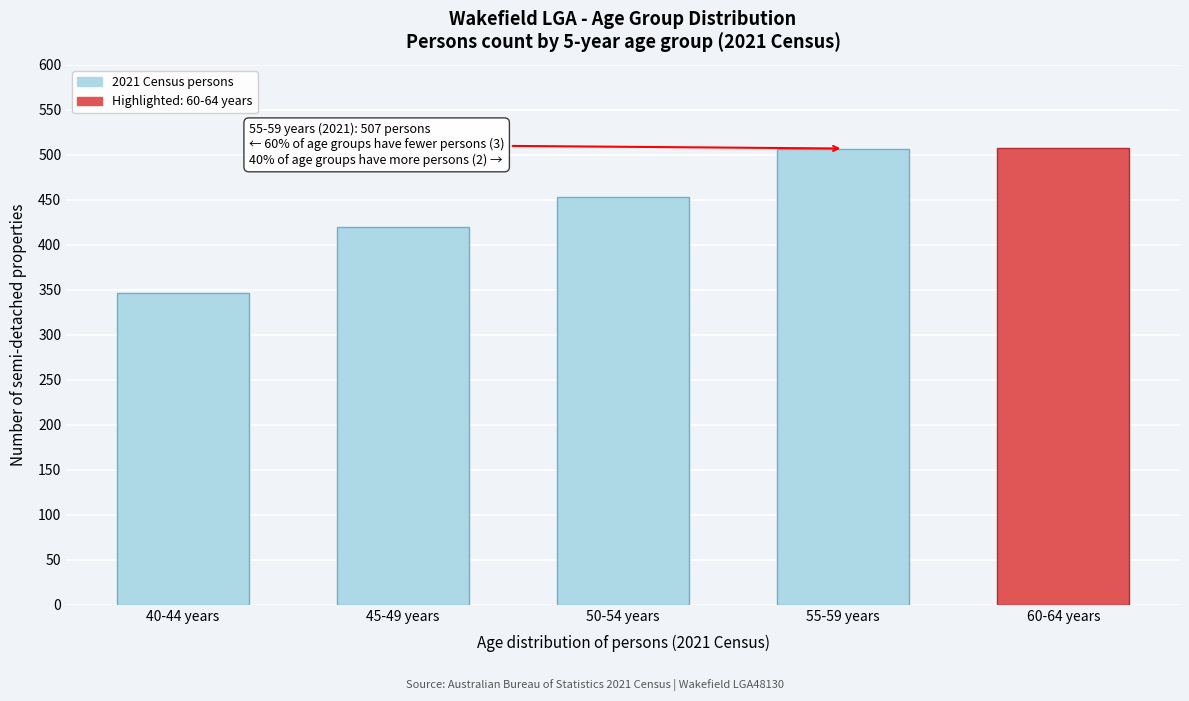

The chart shows a value of 453 at 50-54 years. True or false?

True